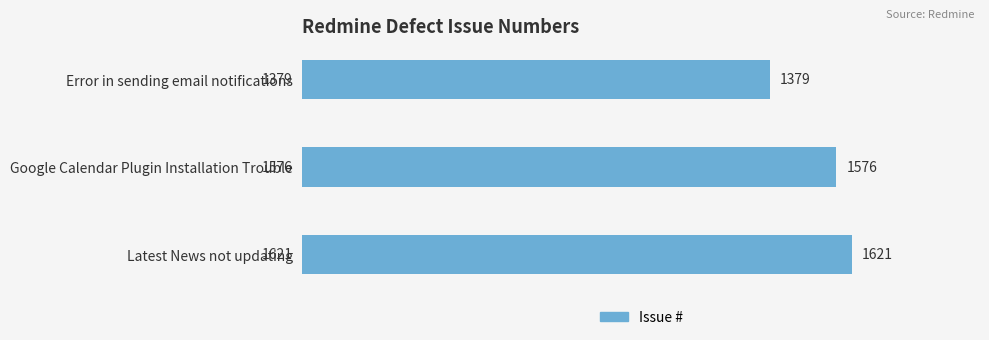

What is the sum of all values?

4576